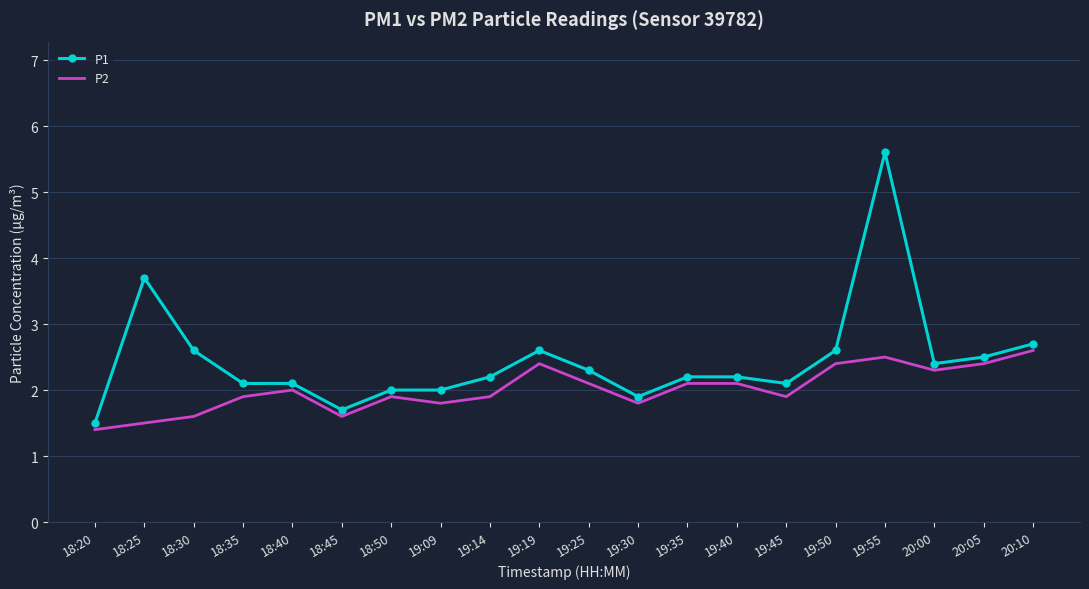

The P2 series shows 1.0 at 18:40. True or false?

False